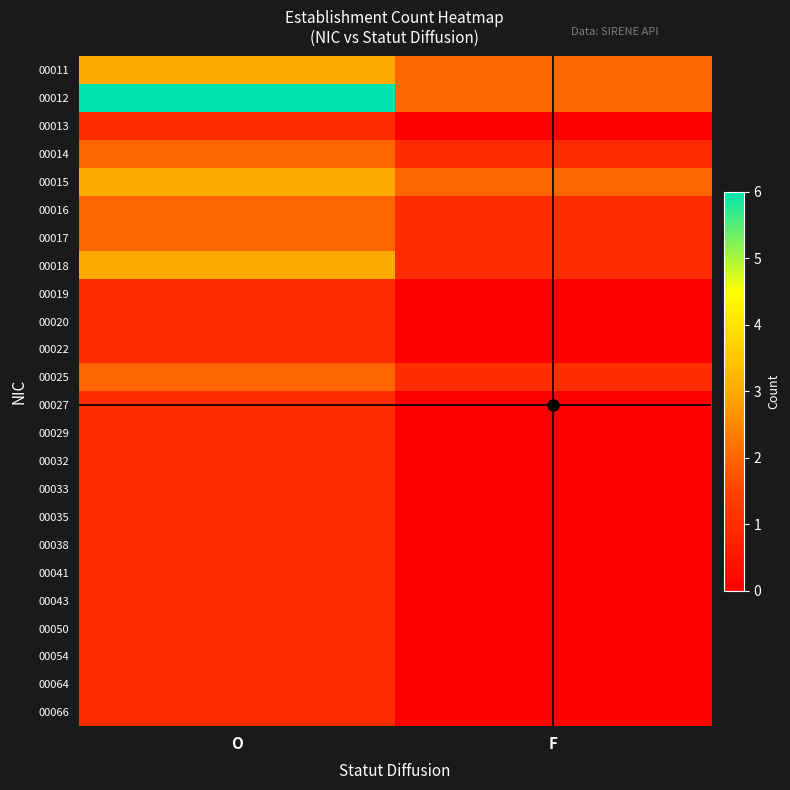

At F, list the series in order from largest to smallest.

00011, 00012, 00015, 00014, 00016, 00017, 00018, 00025, 00013, 00019, 00020, 00022, 00027, 00029, 00032, 00033, 00035, 00038, 00041, 00043, 00050, 00054, 00064, 00066